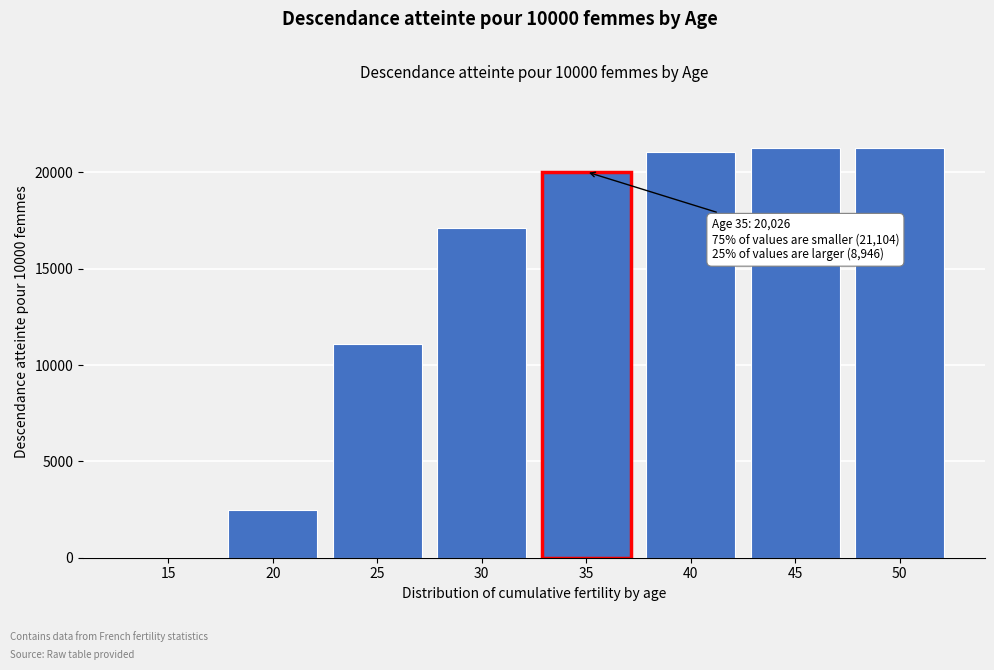

What is the greatest value displayed?

21270